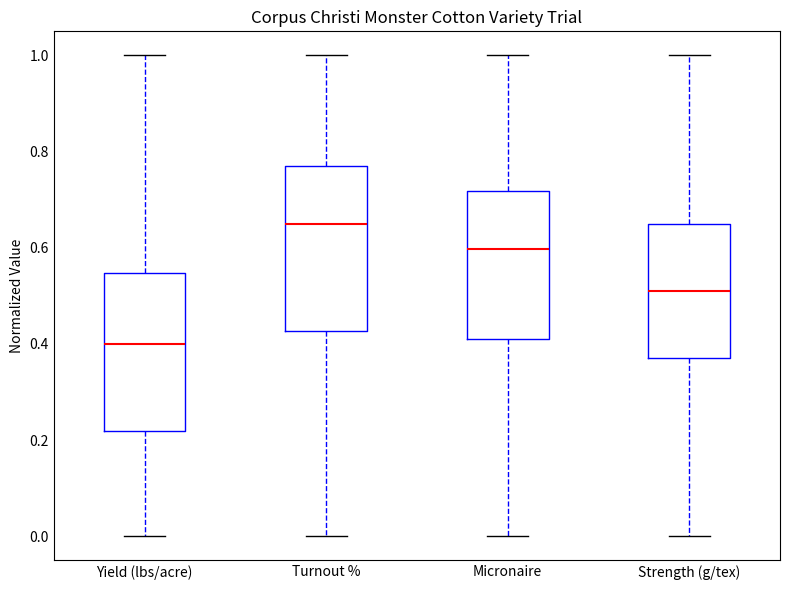

Which box's median line is the highest?

Turnout %